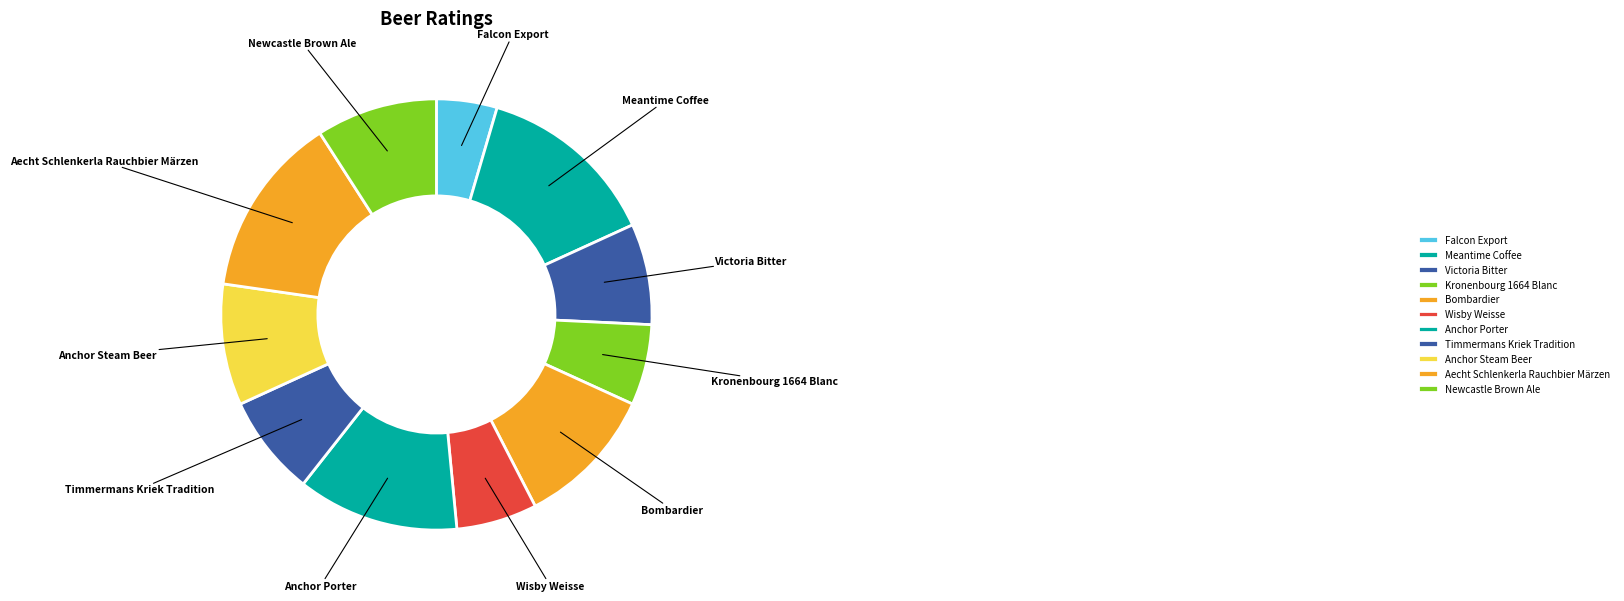

Combined, do Meantime Coffee and Kronenbourg 1664 Blanc account for over 50%?

No